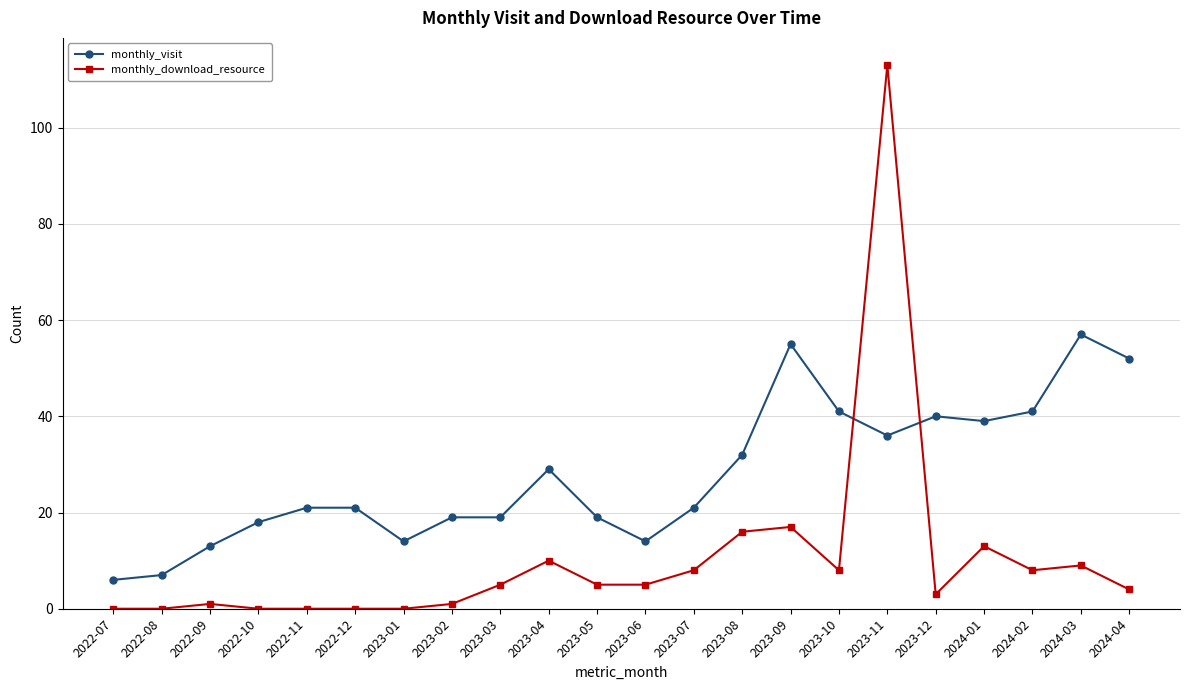

What position from the right is 2023-03?

14